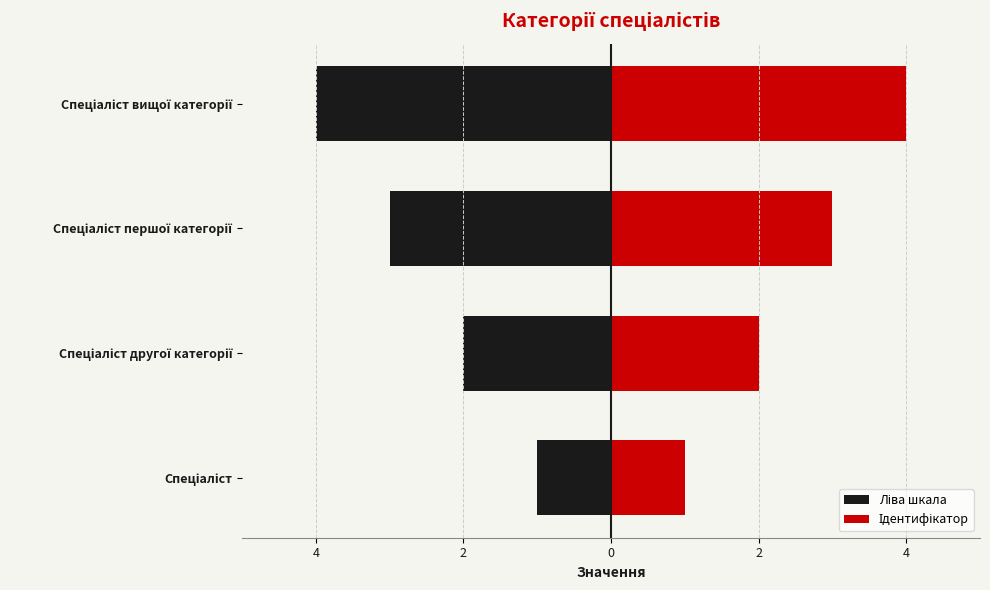

How many data points in Ідентифікатор are less than 3?

2